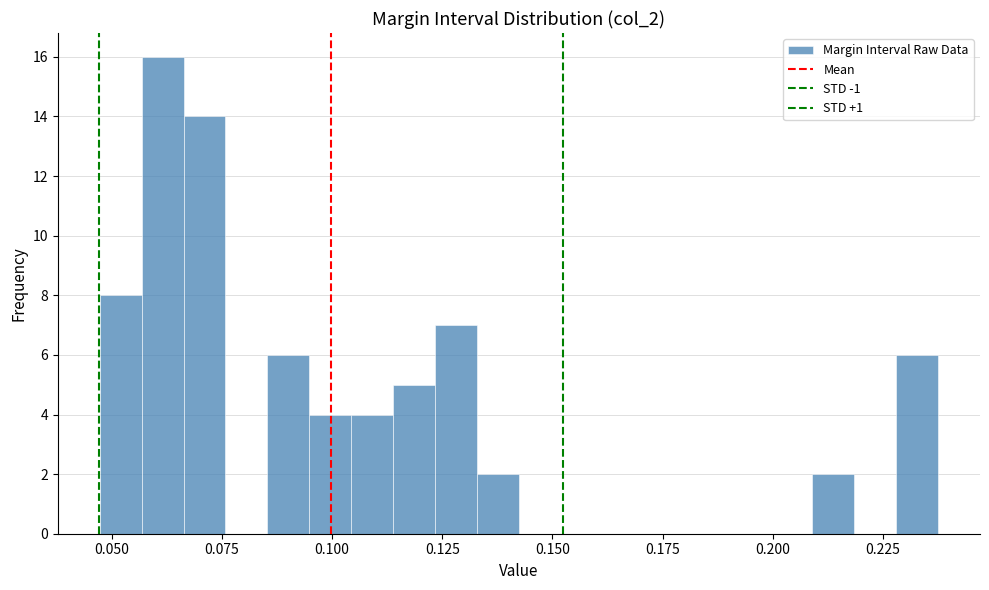

Read against the x-axis, roughly where is the centre of the tallest bar?

0.060